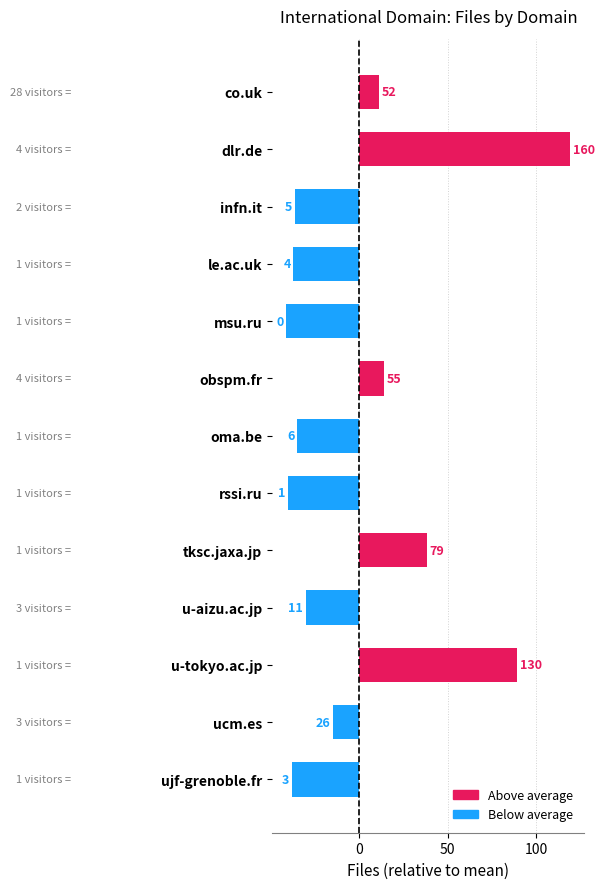

Does the chart contain any negative values?

Yes